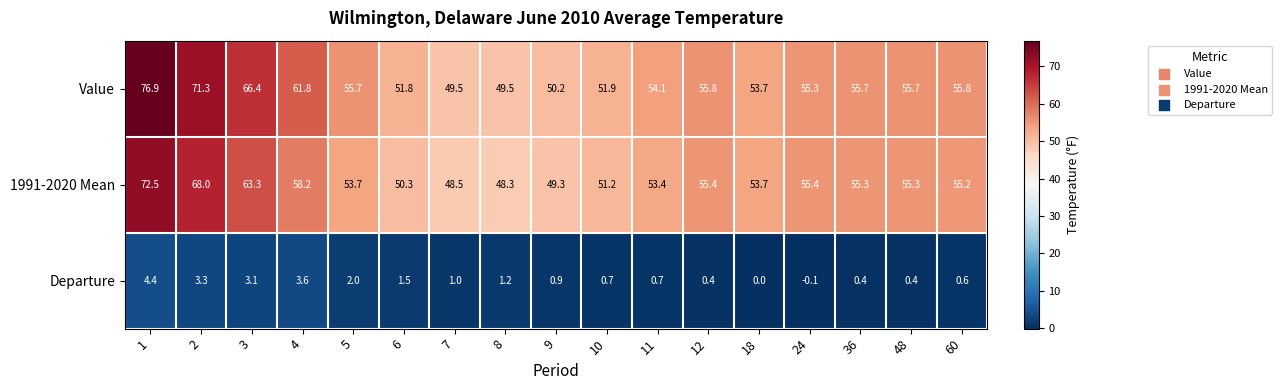

True or false: 1991-2020 Mean has a value of 55.3 at 48.

True